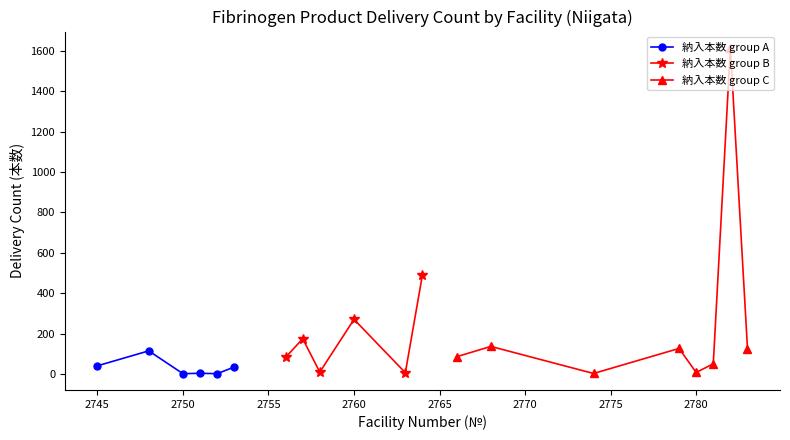

What is the highest value of the 納入本数 group A series?

114